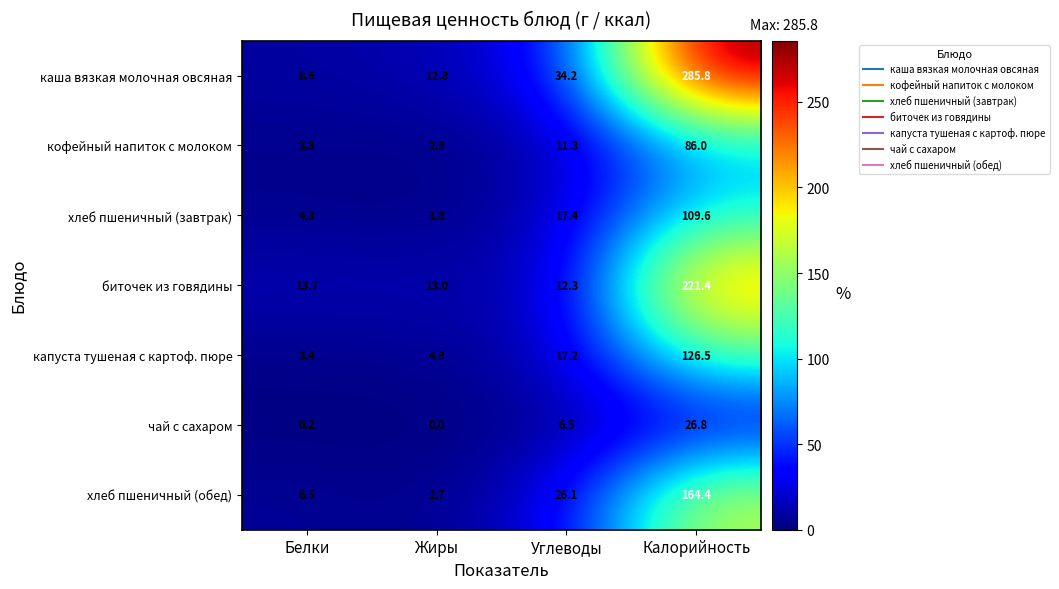

Where does the хлеб пшеничный (завтрак) series first go above 17?

Углеводы